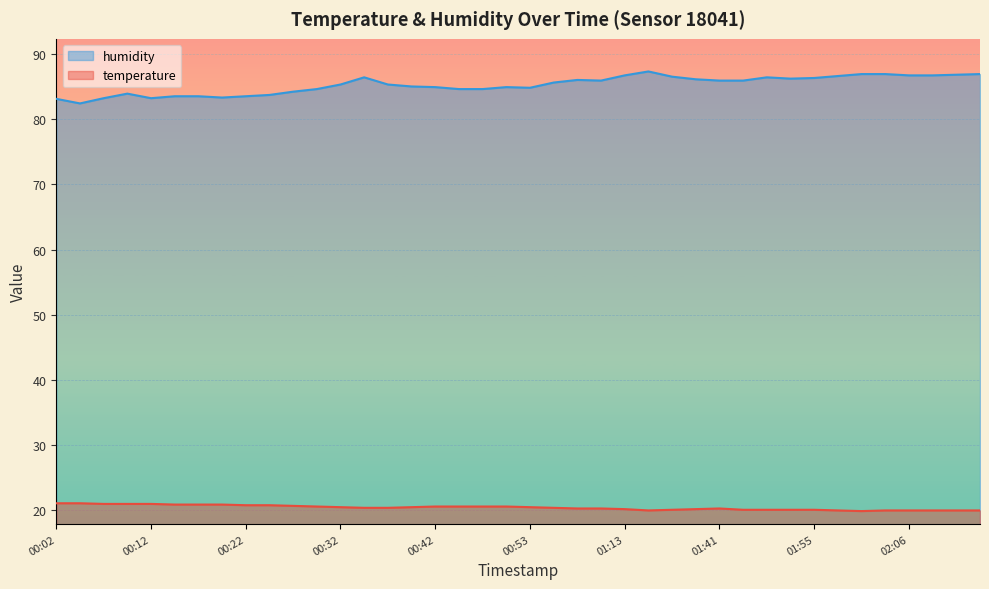

Read the humidity value at 00:07.

83.2